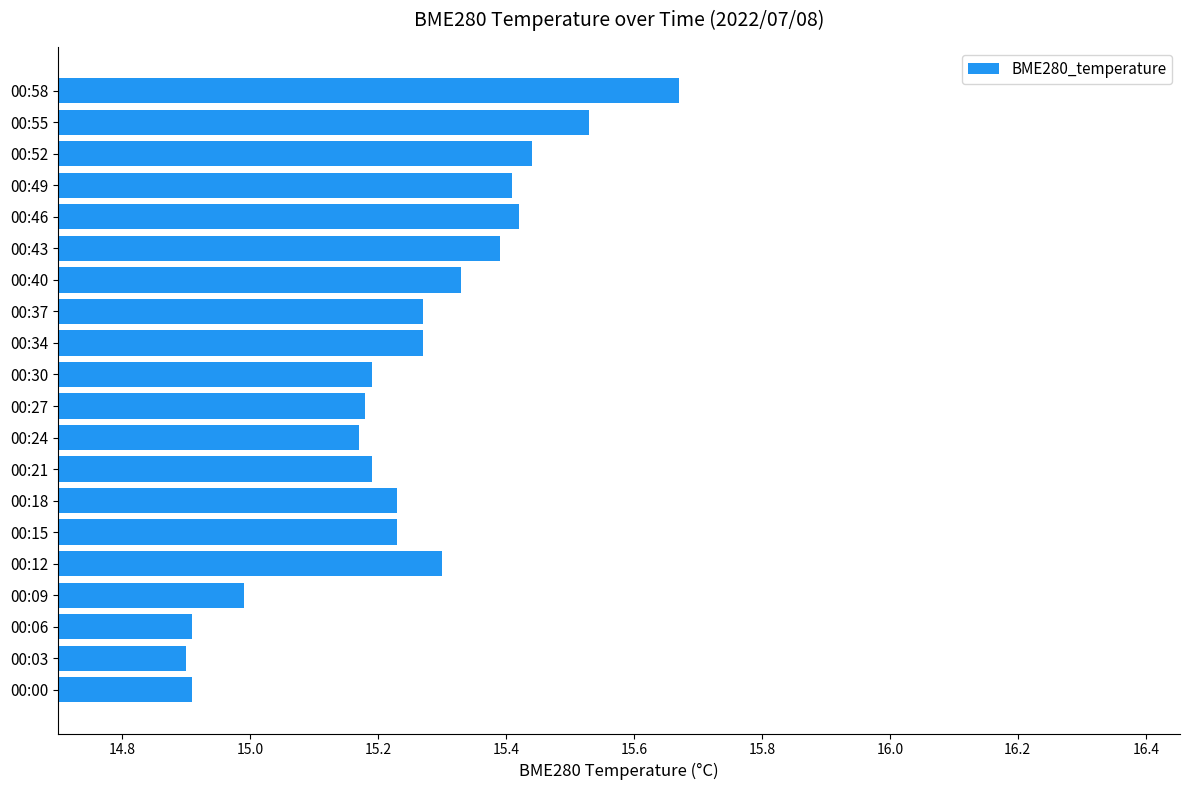

What is the sum of all values?

304.9